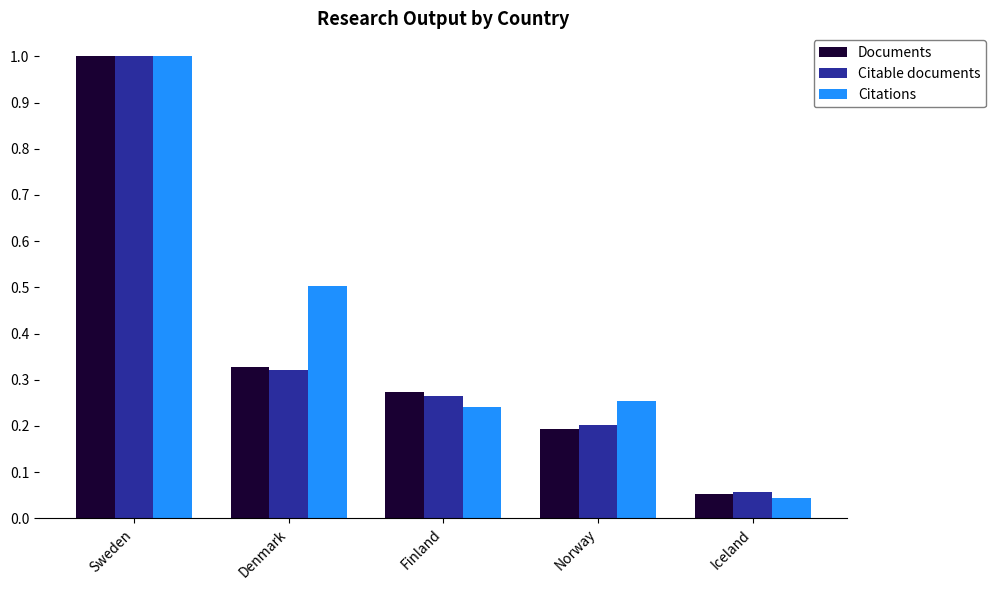

What is the average value of the Citable documents series?

0.4